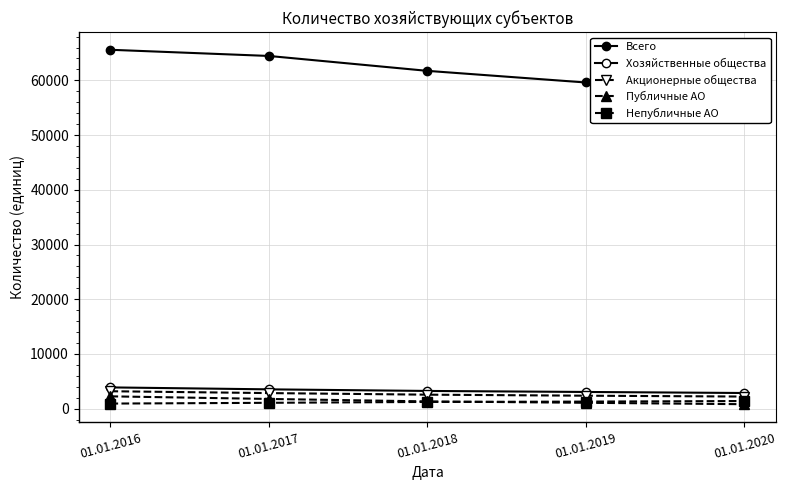

What is the spread (max minus min) of values at 01.01.2017?

63386